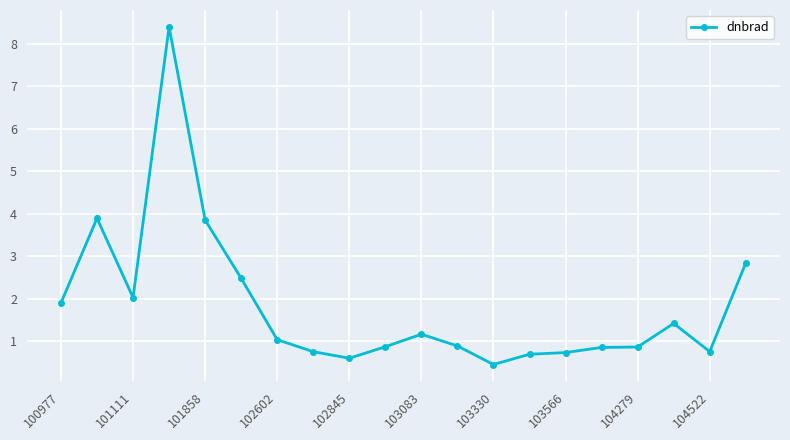

Does the chart have visible grid lines?

Yes